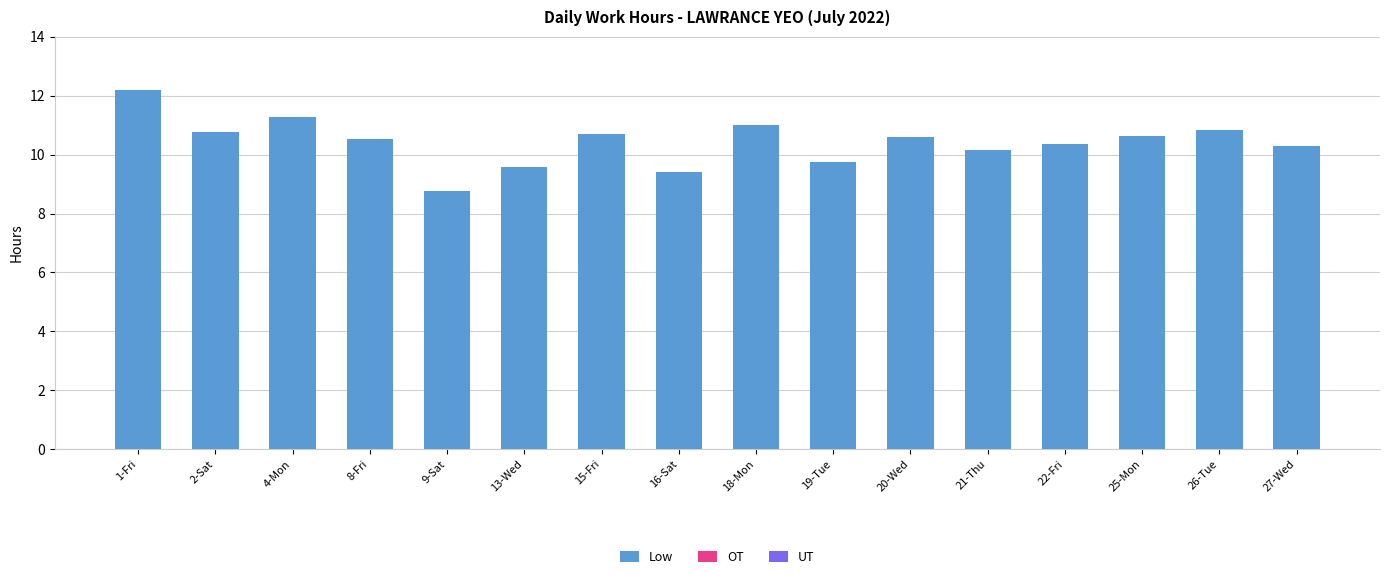

Read the value at 4-Mon.

11.3